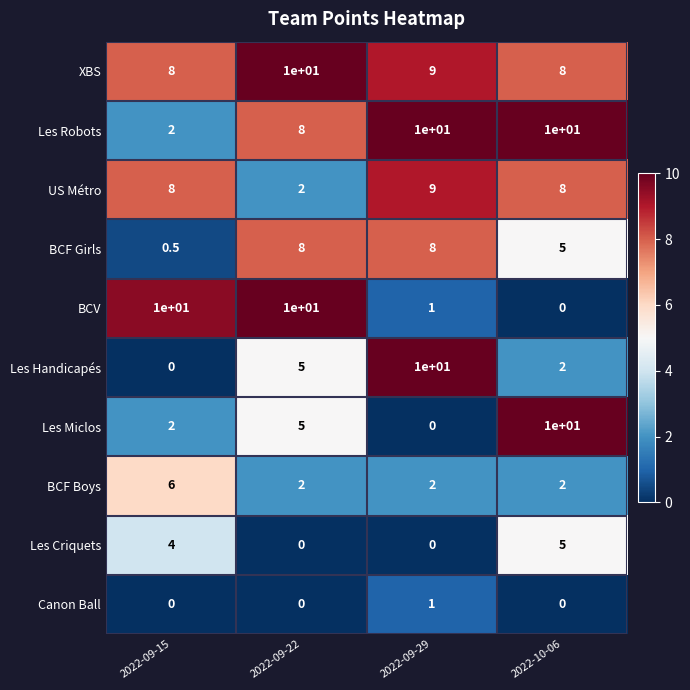

At how many categories does at least one series exceed 3?

4